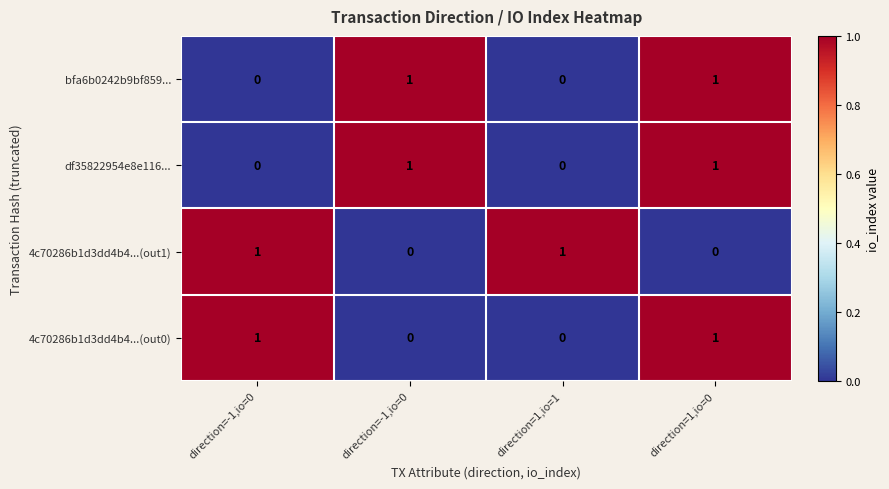

Count the number of categories in the chart.

4